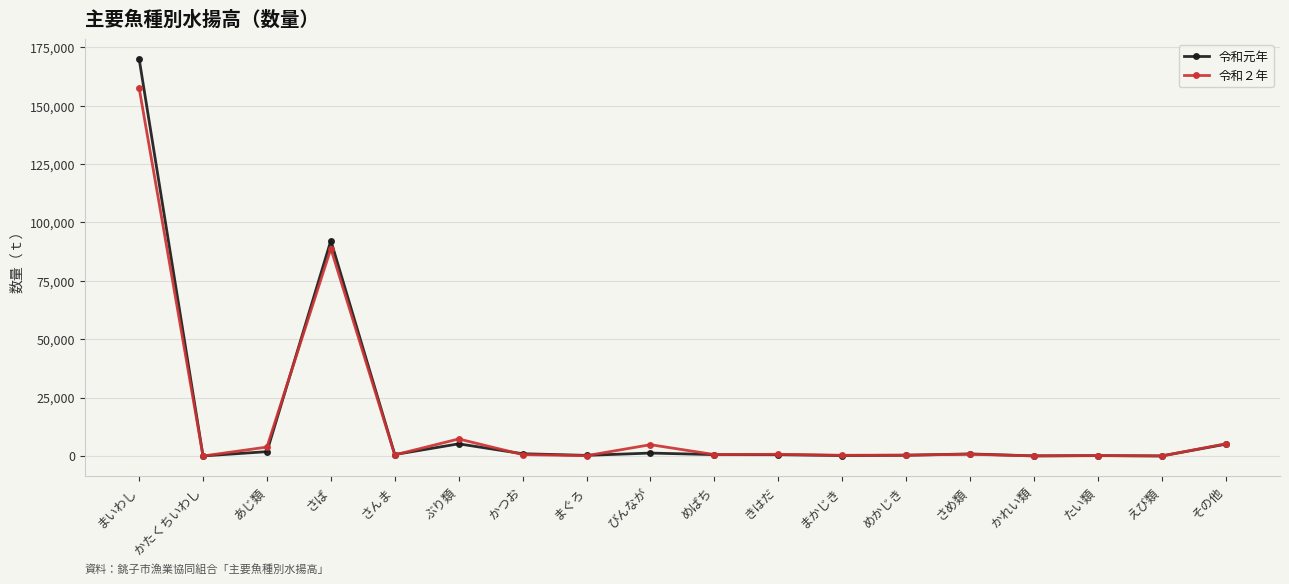

In 令和元年, how many points are lower than both neighbors (excluding endpoints)?

6